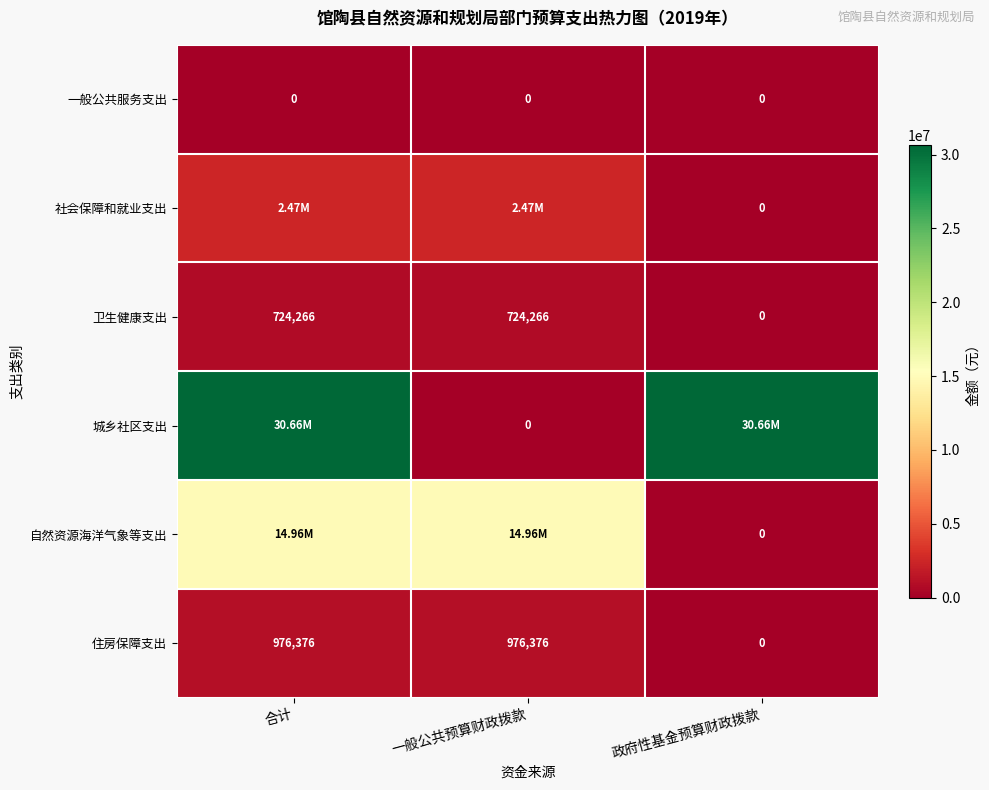

Is the value of 住房保障支出 at 一般公共预算财政拨款 greater than the value of 自然资源海洋气象等支出 at 政府性基金预算财政拨款?

Yes